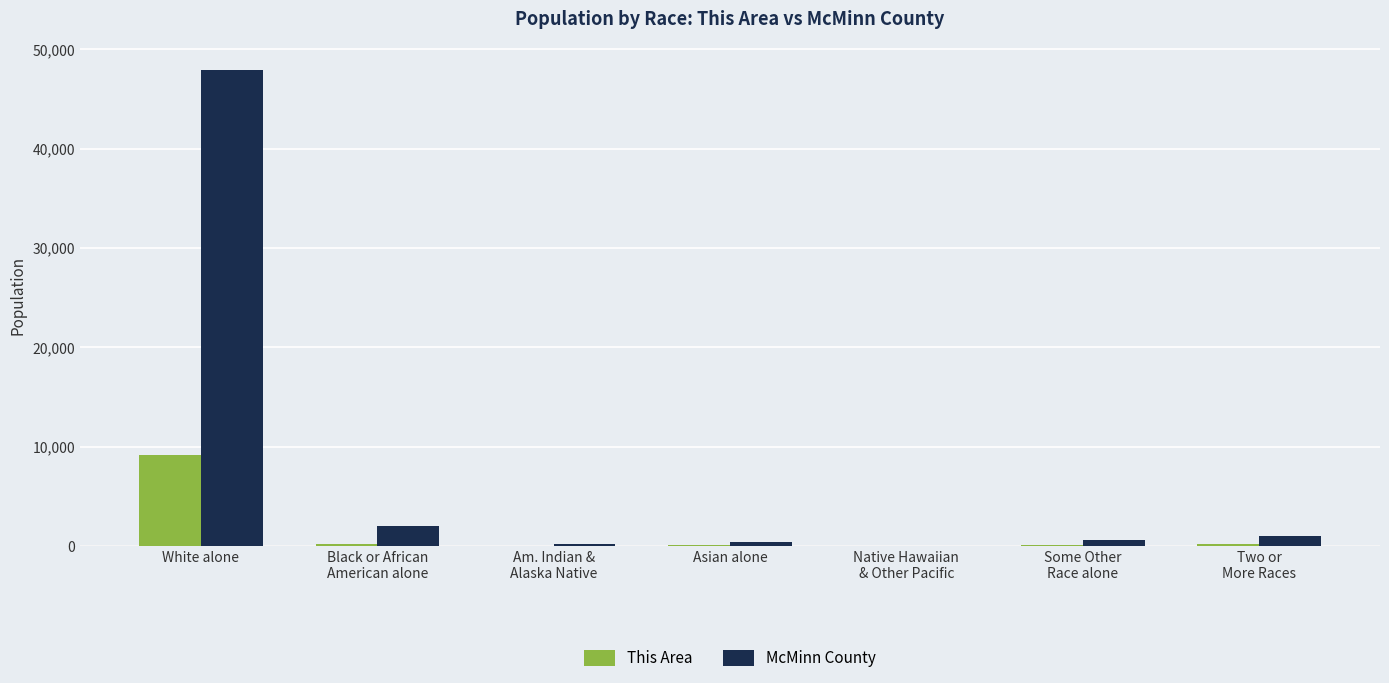

At which category is the sum across all series the highest?

White alone